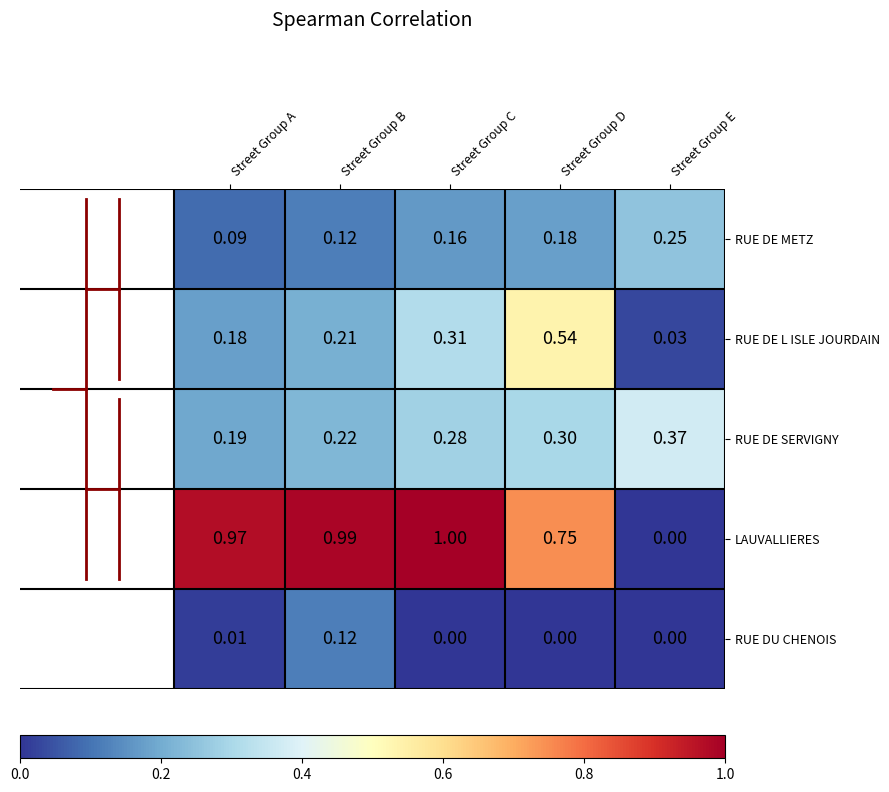

List the series in order of their peak value, highest first.

LAUVALLIERES, RUE DE L ISLE JOURDAIN, RUE DE SERVIGNY, RUE DE METZ, RUE DU CHENOIS